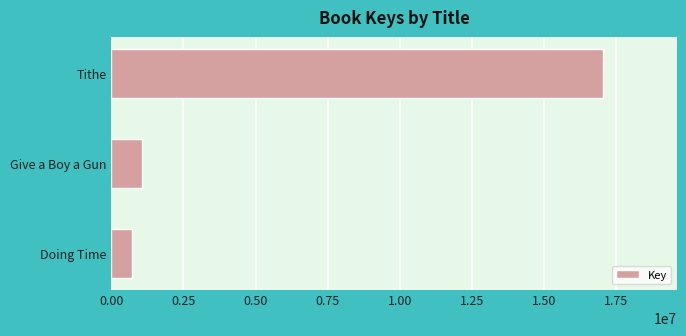

Reading top to bottom, extract all data points from this chart.

Tithe=17038195	Give a Boy a Gun=1057591	Doing Time=703015